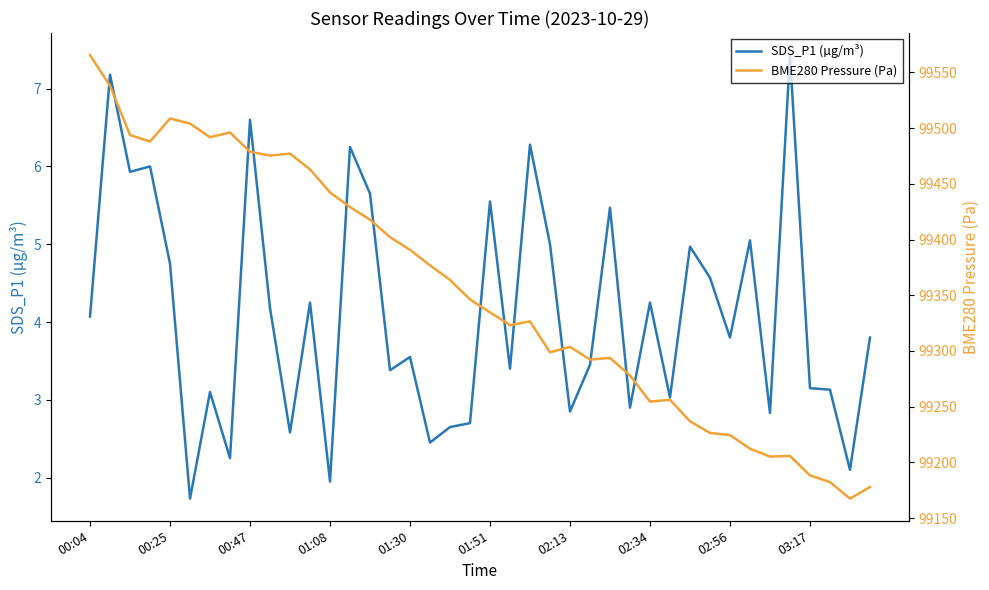

What is the approximate value of BME280 Pressure (Pa) at 23?

99298.8